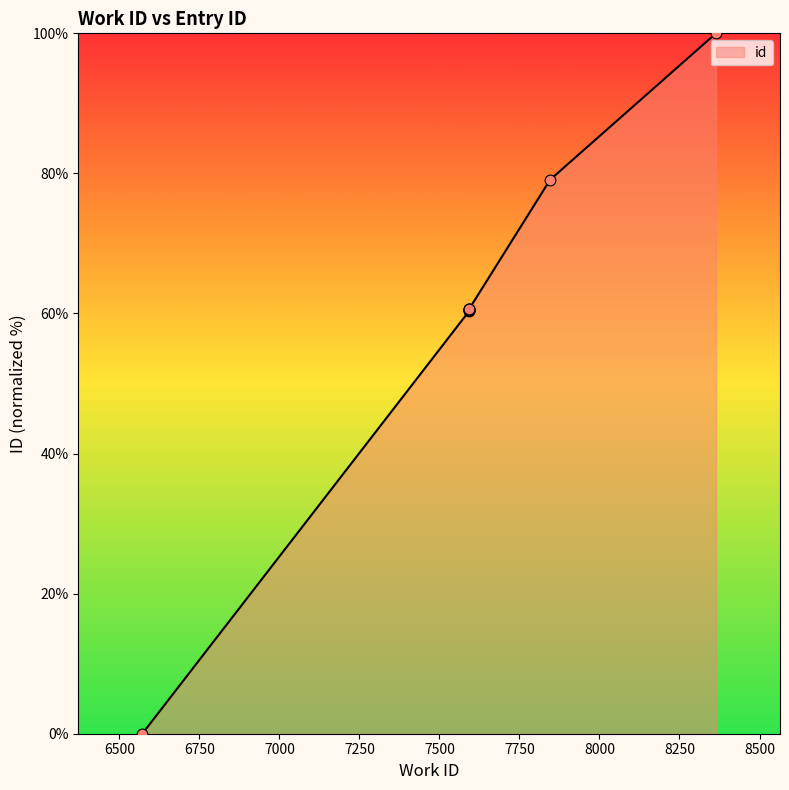

What is the change in value from 6572 to 7593?

+60.6